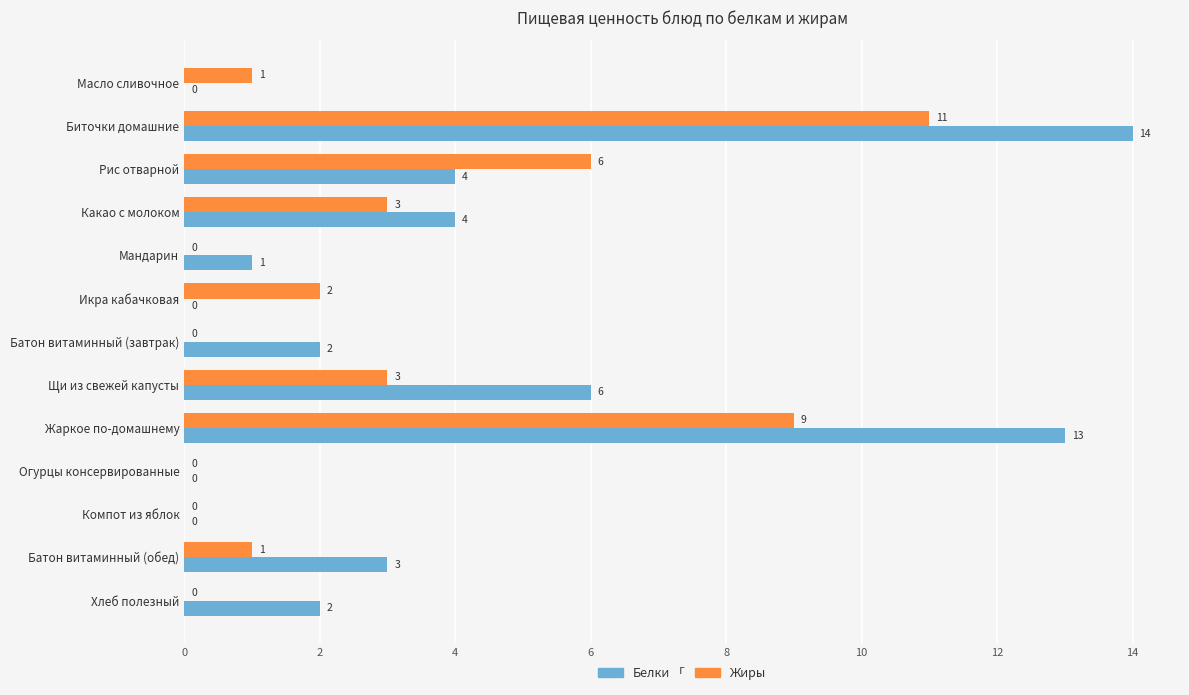

The value of Белки at Какао с молоком is 2. True or false?

False